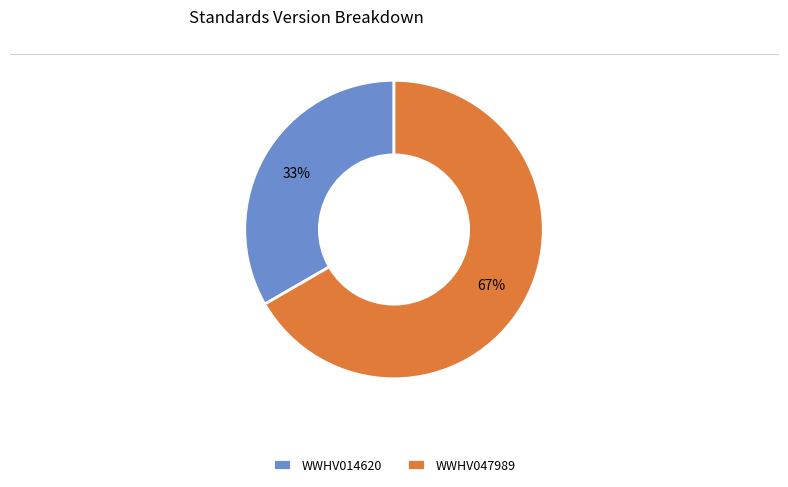

To the nearest percent, what is the average slice percentage?

50%